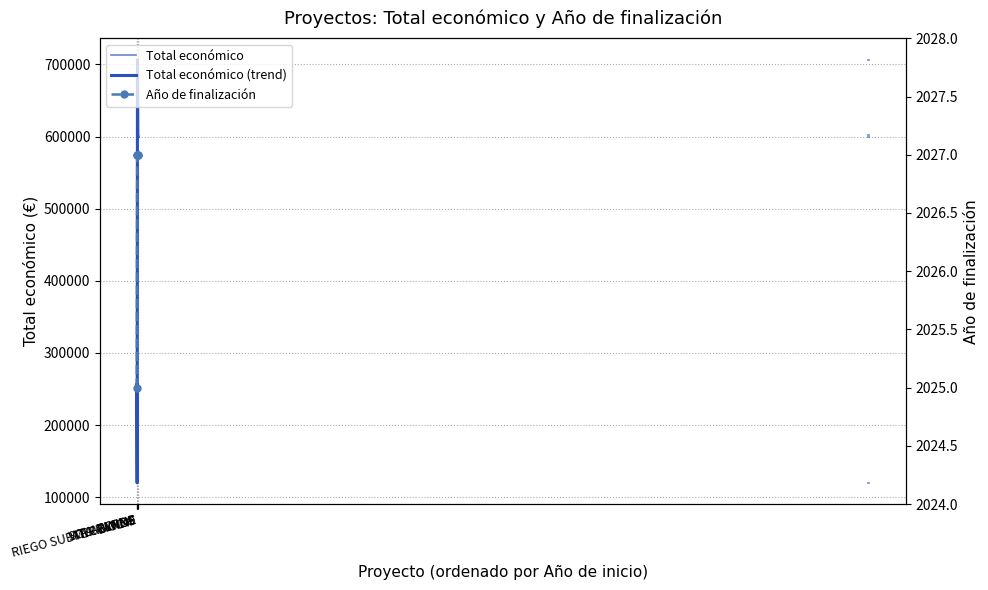

True or false: Año de finalización and Total económico cross at least once.

False